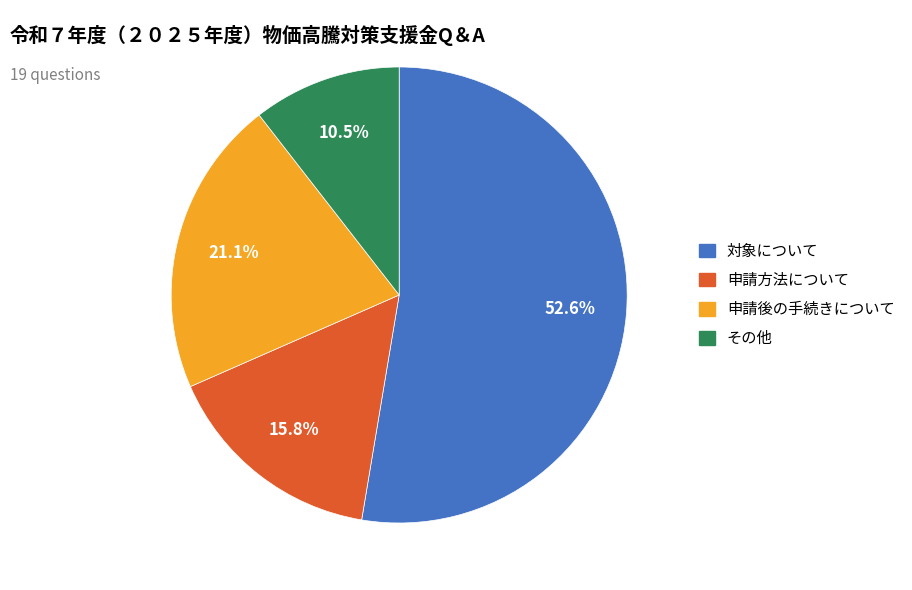

Which slice represents more than half of the pie?

対象について